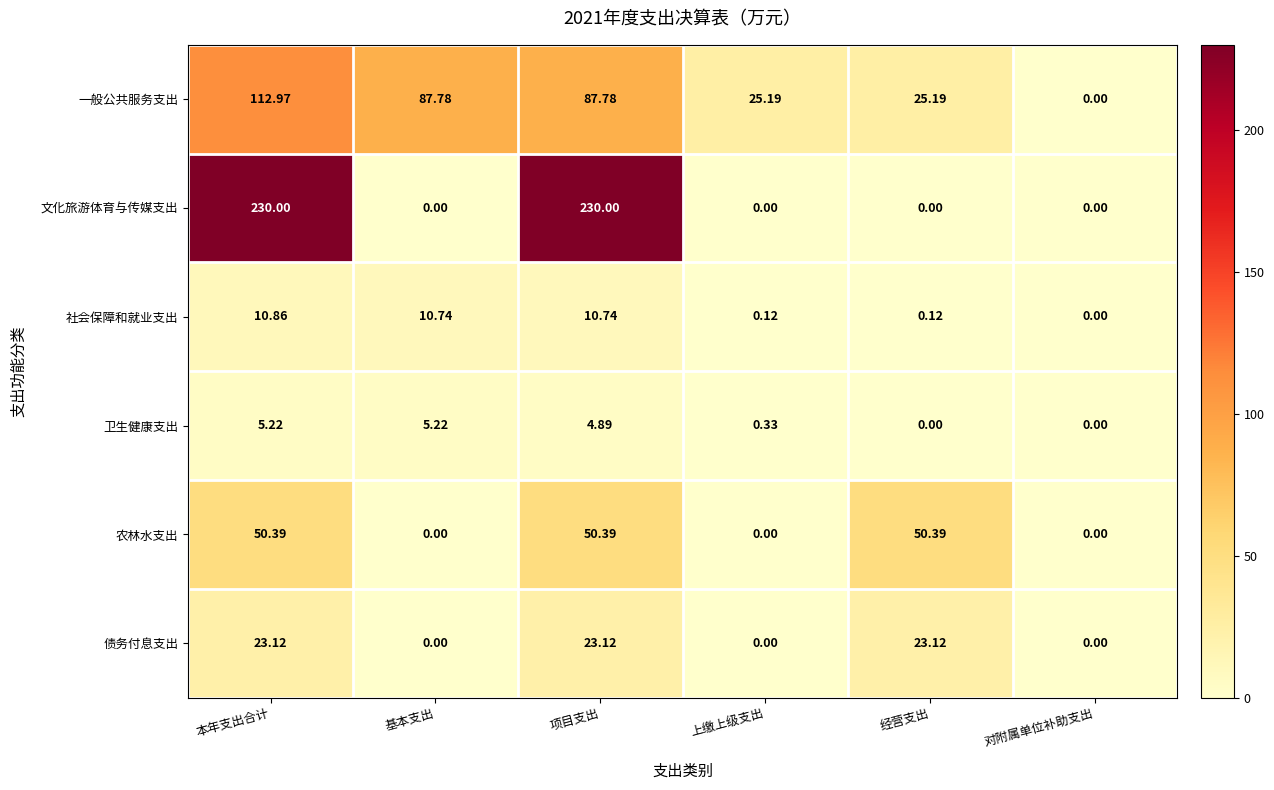

At which label does 债务付息支出 first exceed 23?

本年支出合计